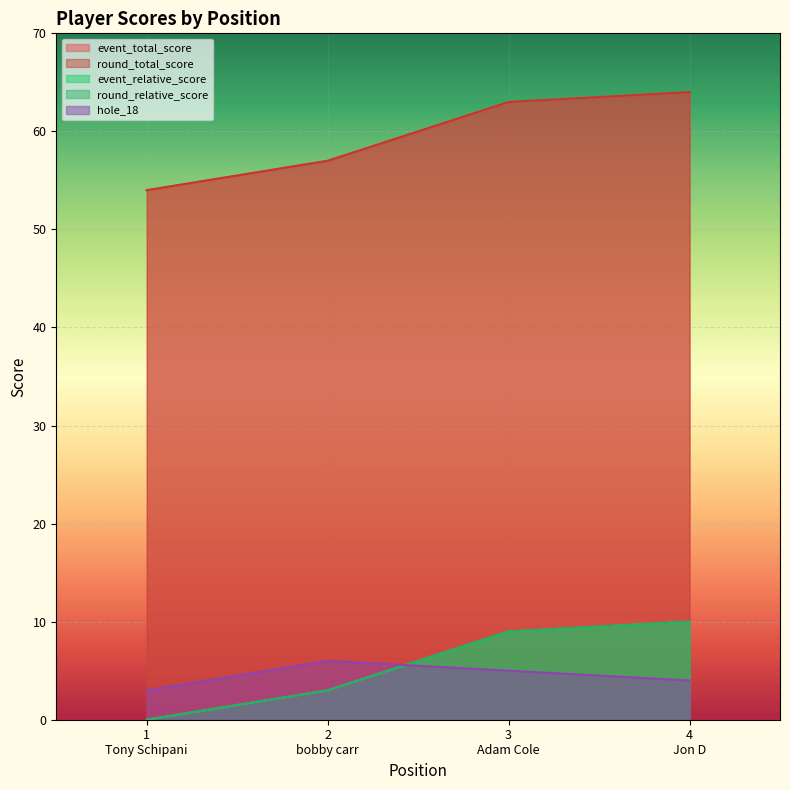

At which category is the sum across all series the highest?

4 Jon D